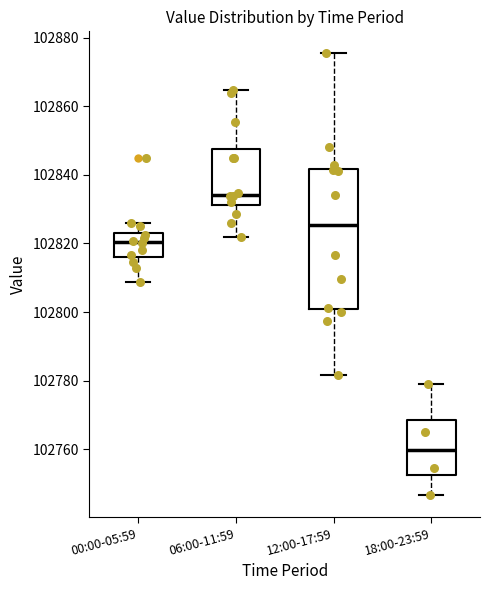

Reading left to right, transcribe this box plot: for each box, give where its median line is, the range the box spans, and where its two whiskers end, as read against the y-axis. The values are not printed on the chart, so give them approximately, as read against the axis.

00:00-05:59: median 102820, box 102816 to 102824, whiskers 102808 to 102826
06:00-11:59: median 102834, box 102832 to 102848, whiskers 102822 to 102864
12:00-17:59: median 102826, box 102800 to 102842, whiskers 102782 to 102876
18:00-23:59: median 102760, box 102752 to 102768, whiskers 102746 to 102778